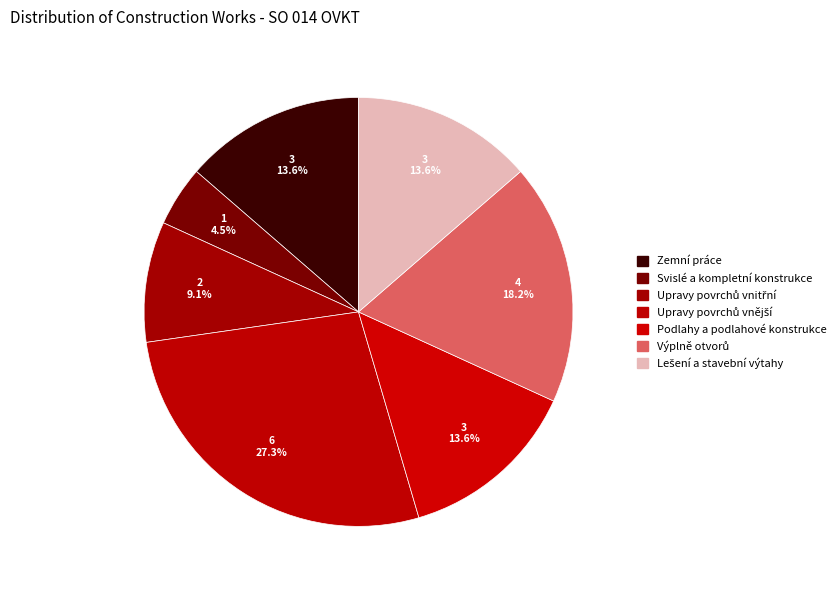

Is the sum of Svislé a kompletní konstrukce and Upravy povrchů vnější greater than half?

No